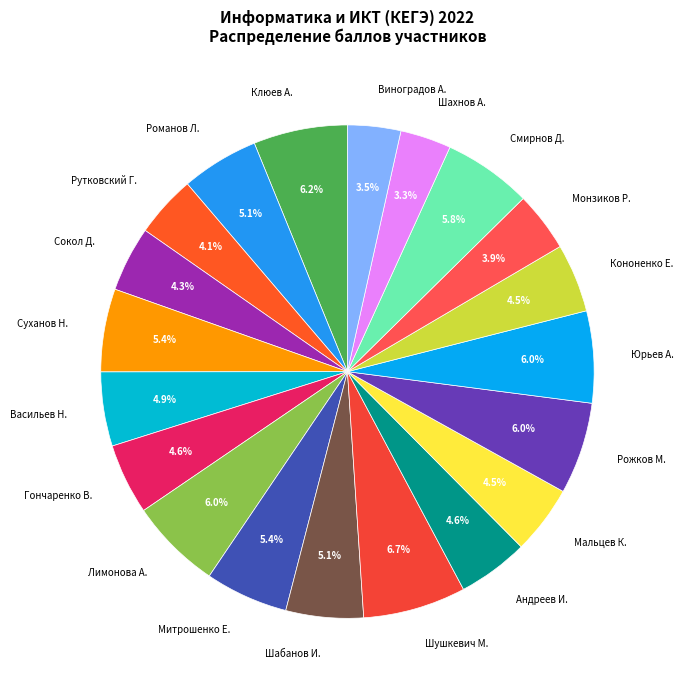

How much of the chart is everything except Мальцев К.?

95.5%